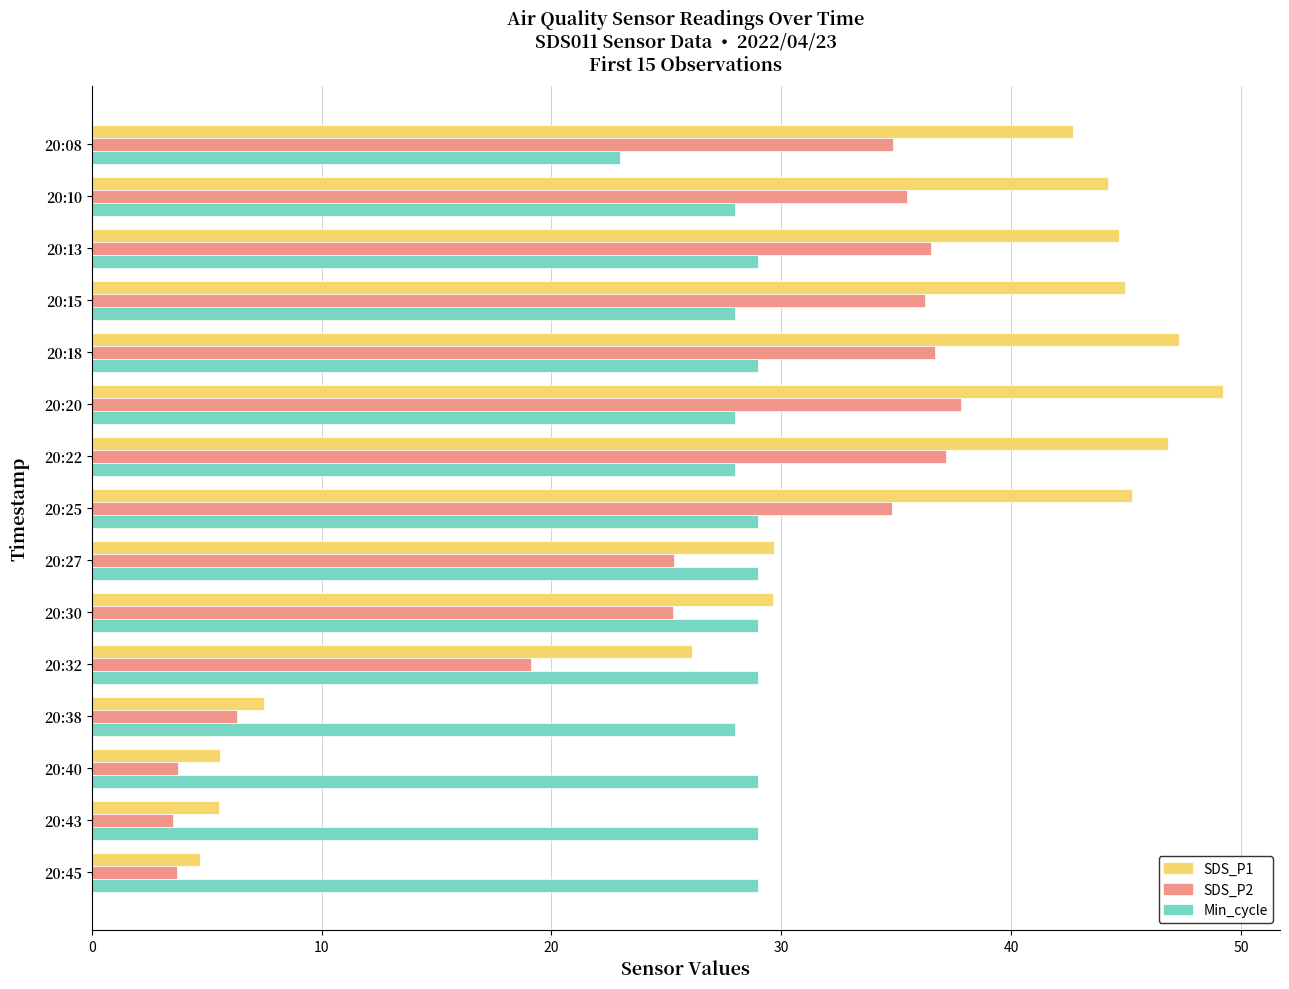

What is the total value across all series at 20:40?

38.4